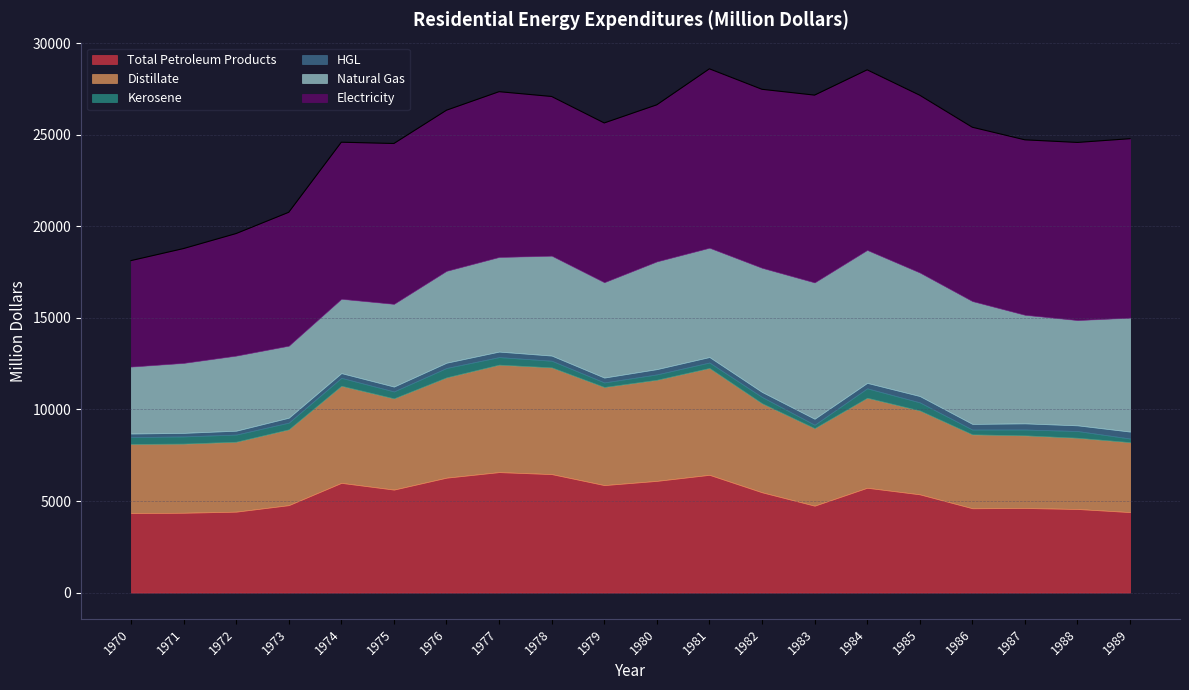

Which series has the widest spread of values?

Electricity